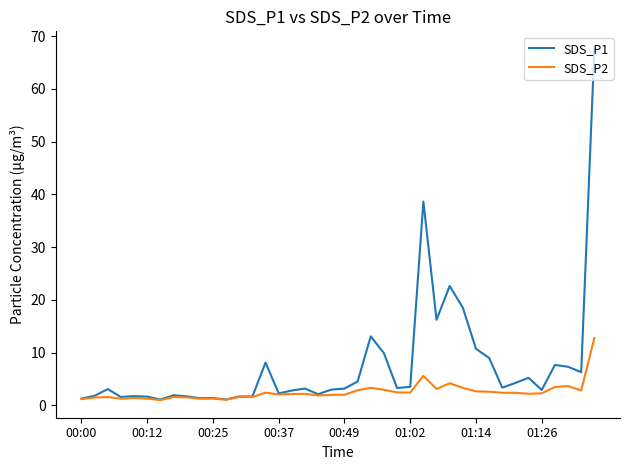

What is the greatest value displayed?

67.6